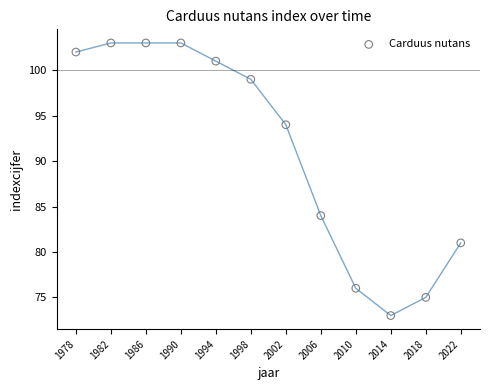

What Y value in the scatter plot is closest to 88?

84